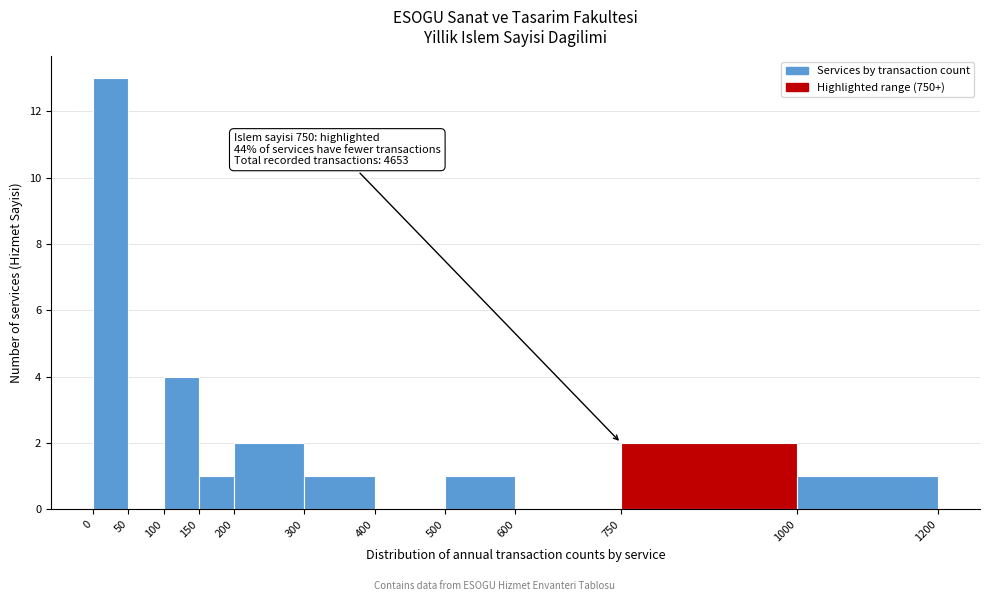

Over which range of the x-axis is the bar tallest?

0 to 50